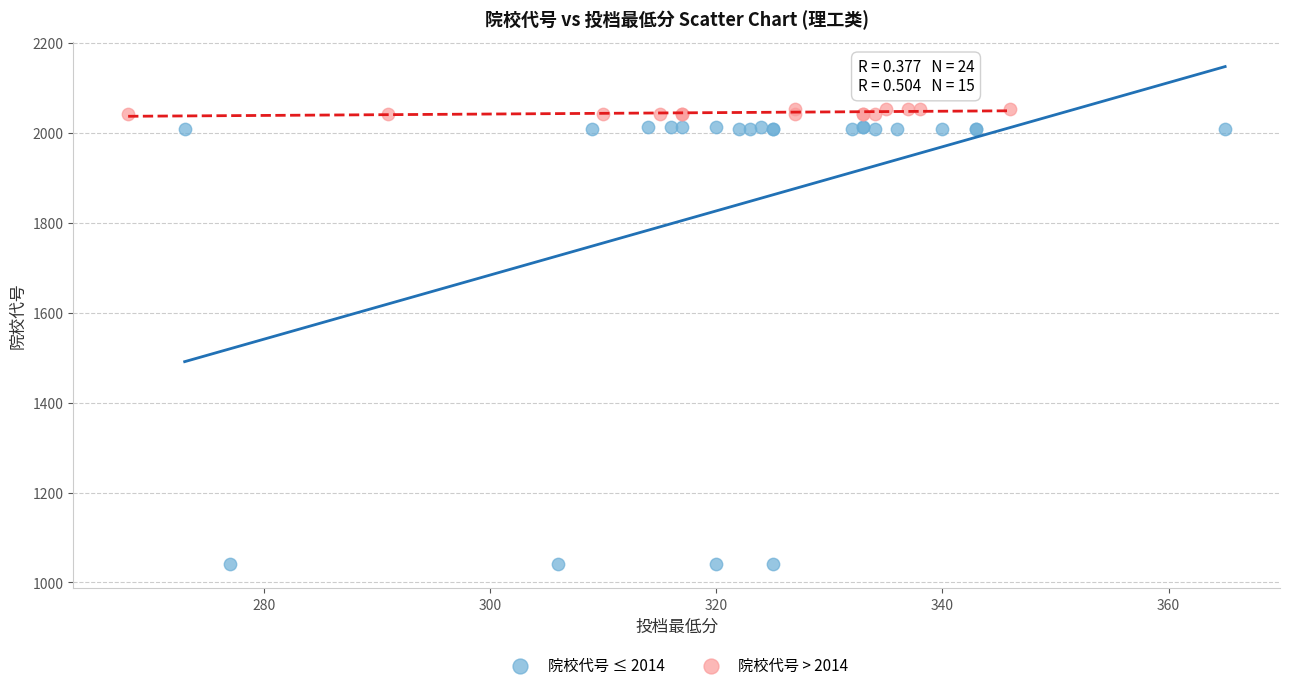

Which series reaches the minimum Y coordinate?

院校代号 ≤ 2014